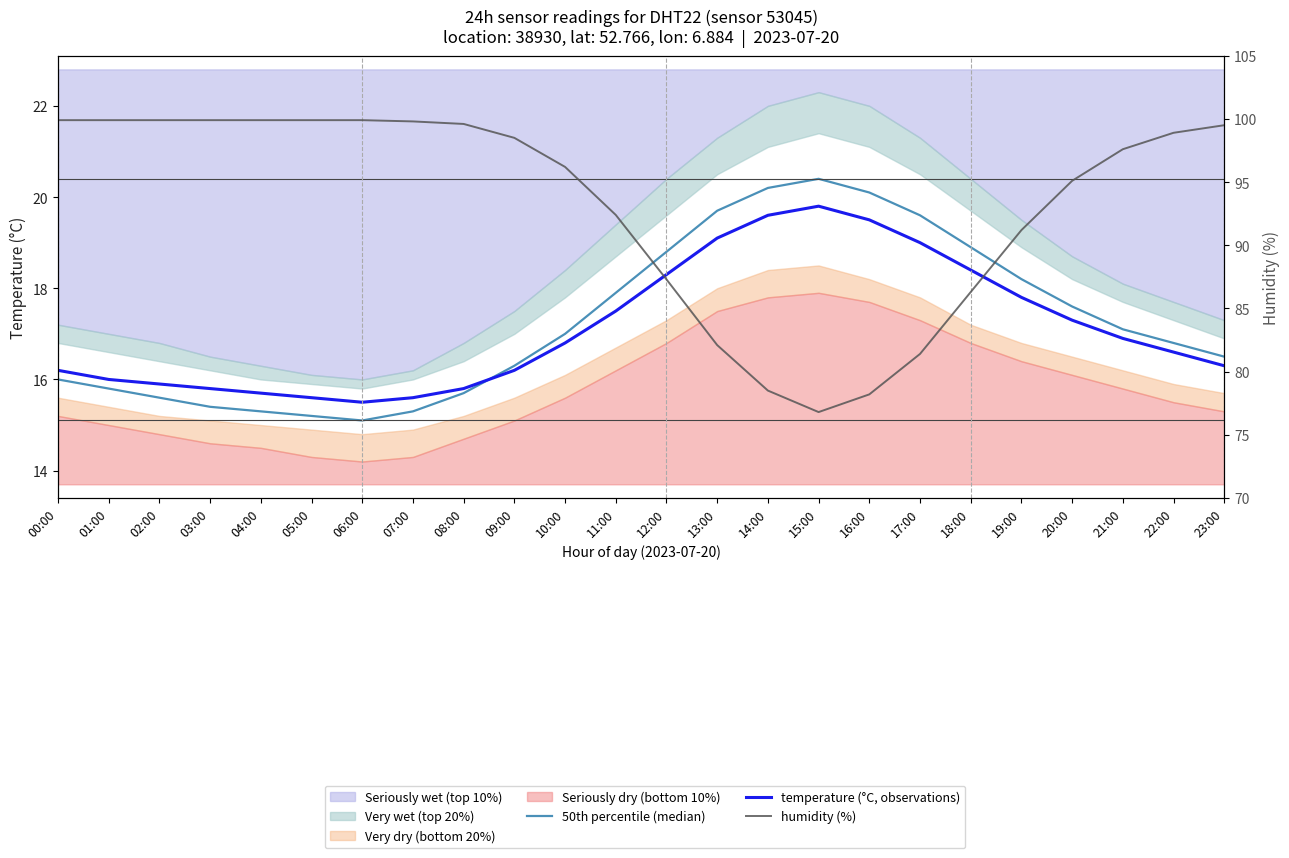

True or false: 50th percentile (median) has a value of 15.8 at 01:00.

True